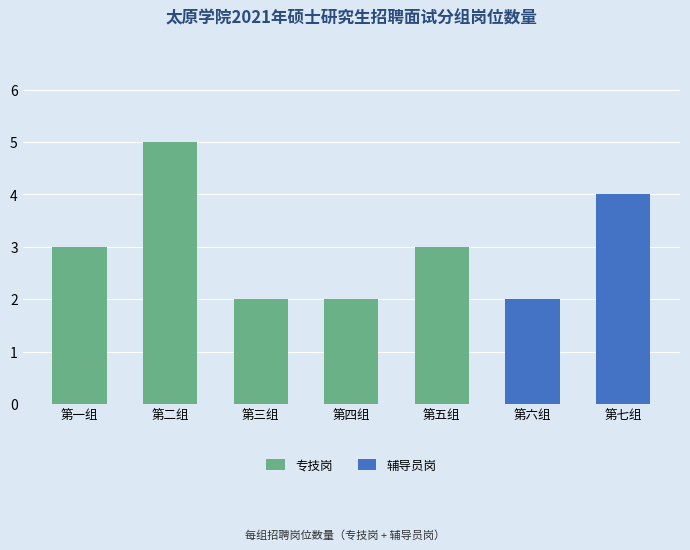

What is the sum of all 专技岗 values?

15